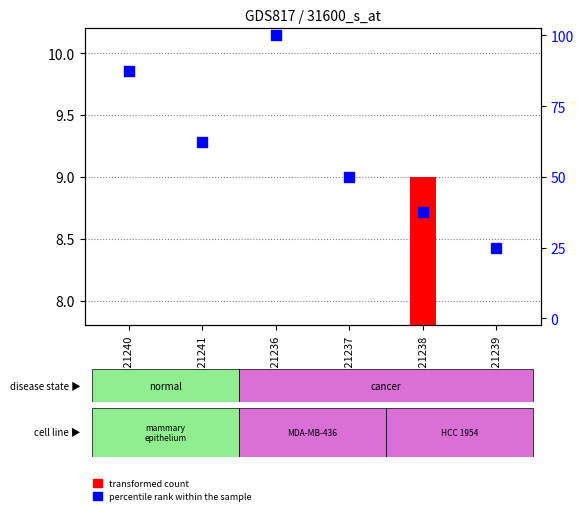

Which series reaches the minimum Y coordinate?

transformed count